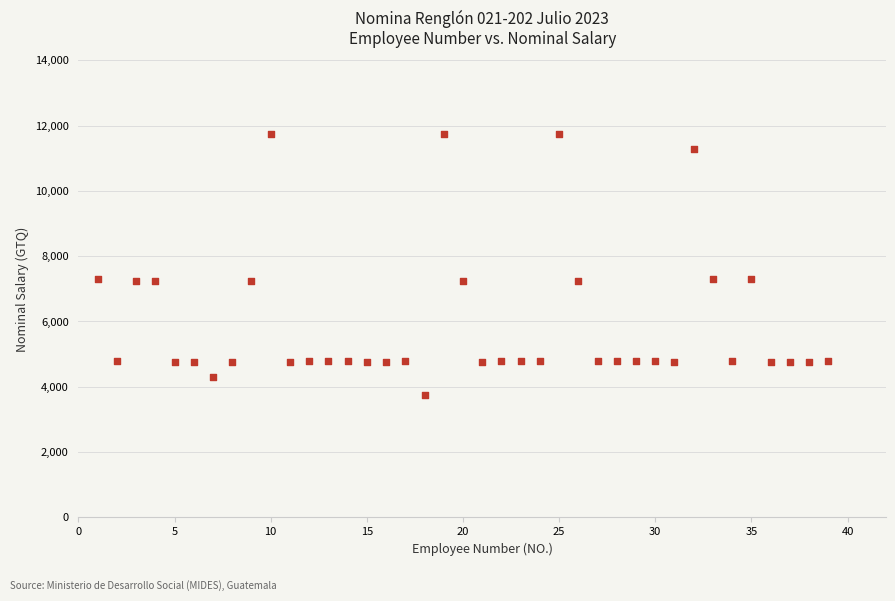

What is the range of X values (max minus min)?

38.0